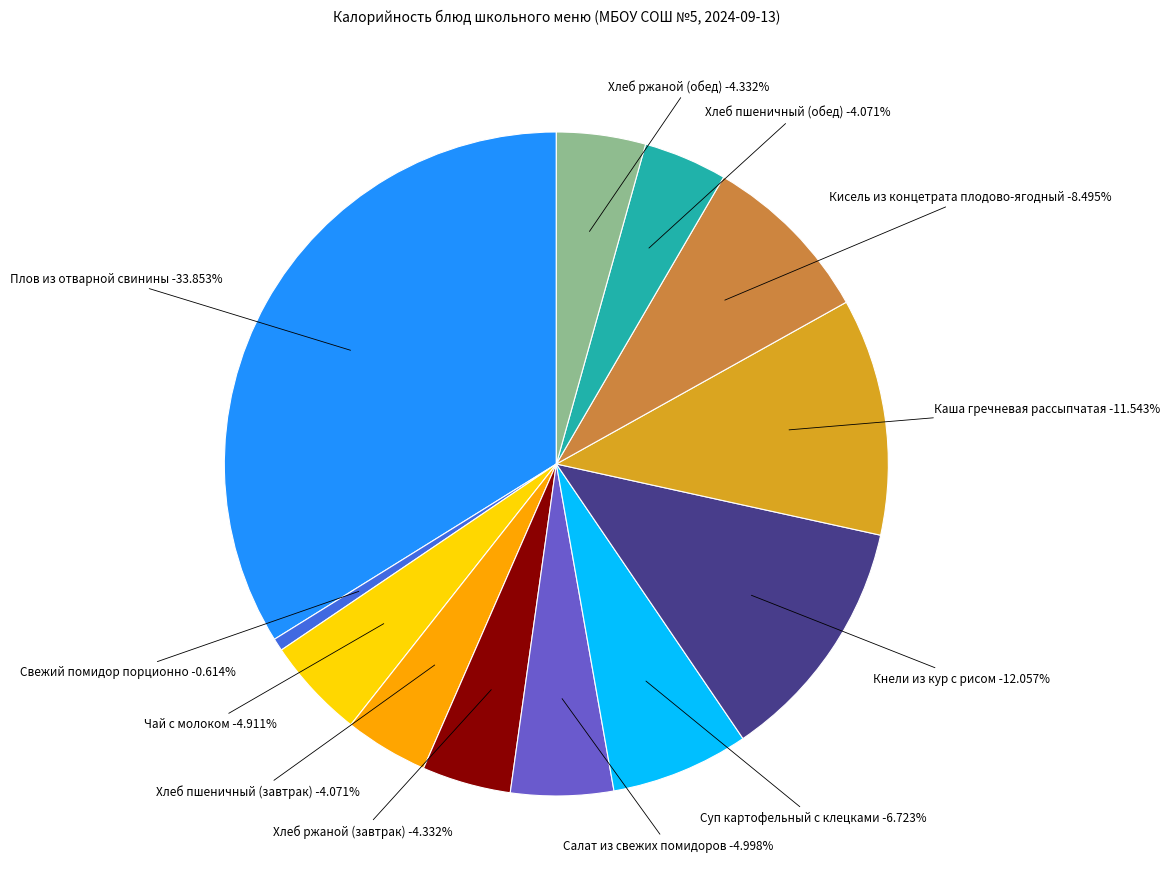

What is the ratio of the value at Свежий помидор порционно to the value at Кнели из кур с рисом?

0.1